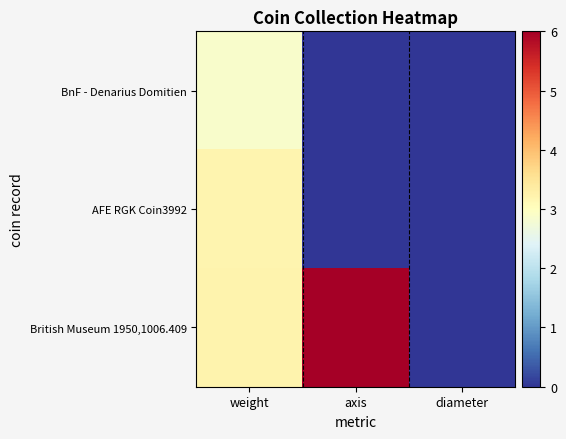

Reading left to right, transcribe all the data shown in this chart.

BnF - Denarius Domitien: weight=2.9	axis=0.0	diameter=0.0
AFE RGK Coin3992: weight=3.2	axis=0.0	diameter=0.0
British Museum 1950,1006.409: weight=3.2	axis=6.0	diameter=0.0